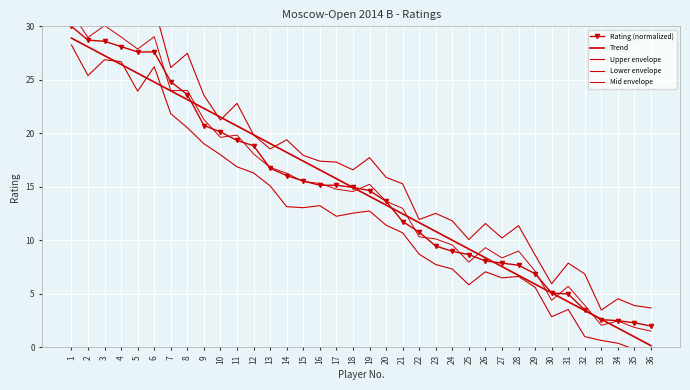

In Lower envelope, how many points are lower than both neighbors (excluding endpoints)?

7